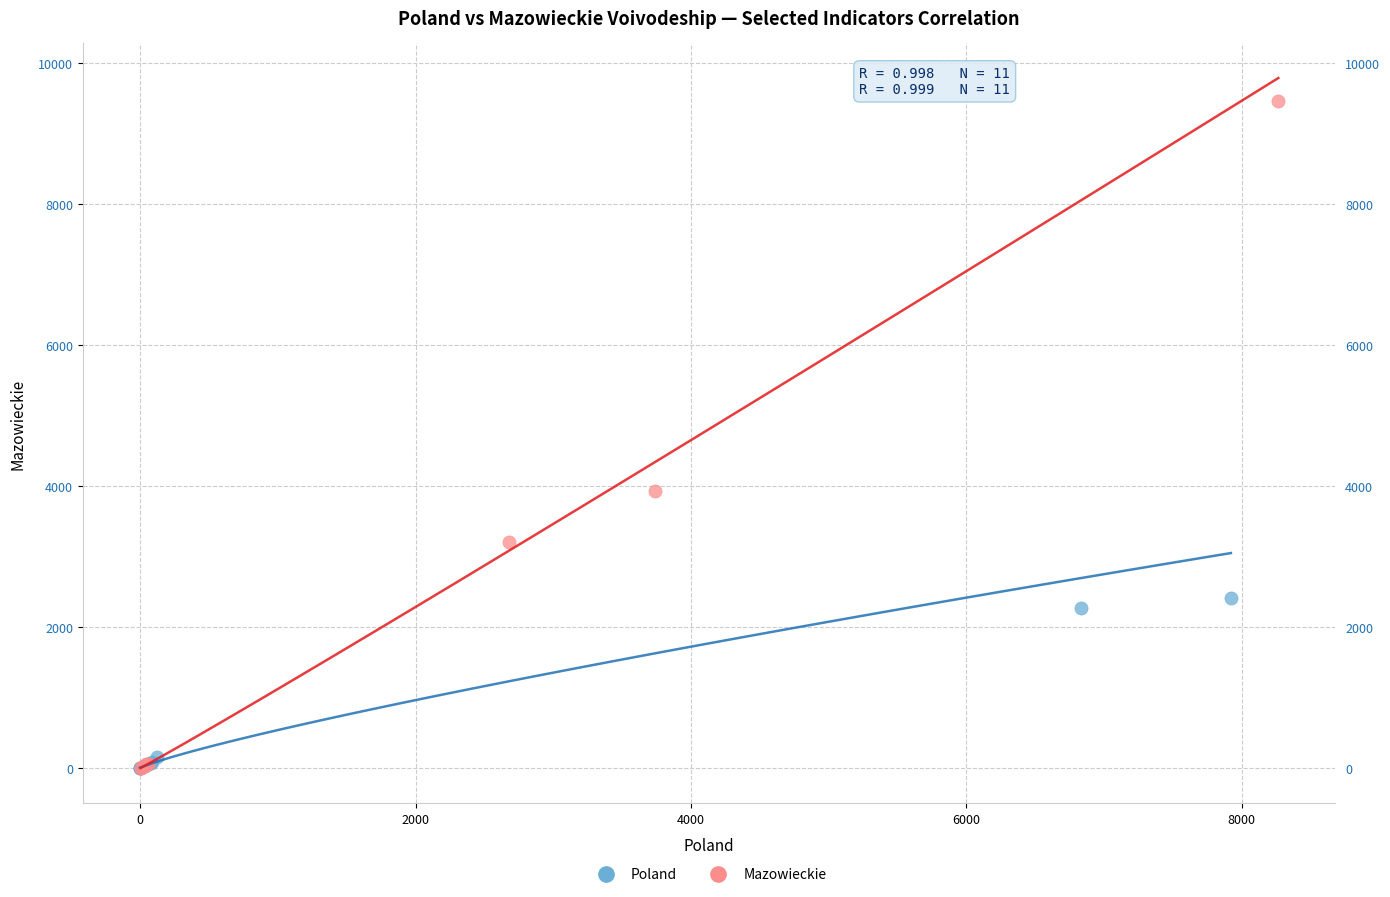

Which series has the widest spread of Y values?

Mazowieckie